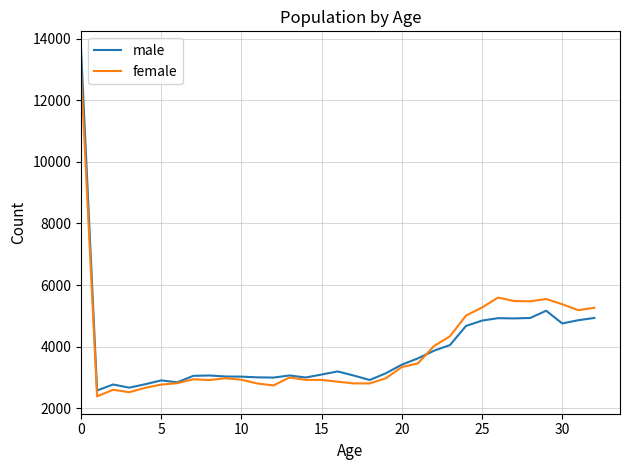

Which series has the widest spread of values?

male